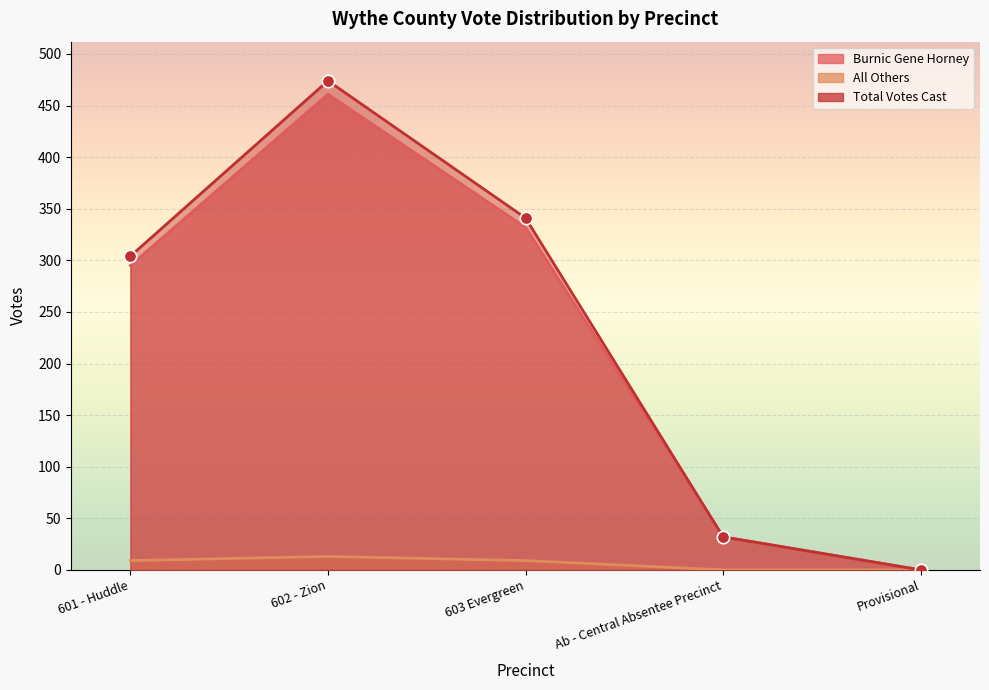

At which category is the sum across all series the highest?

602 - Zion